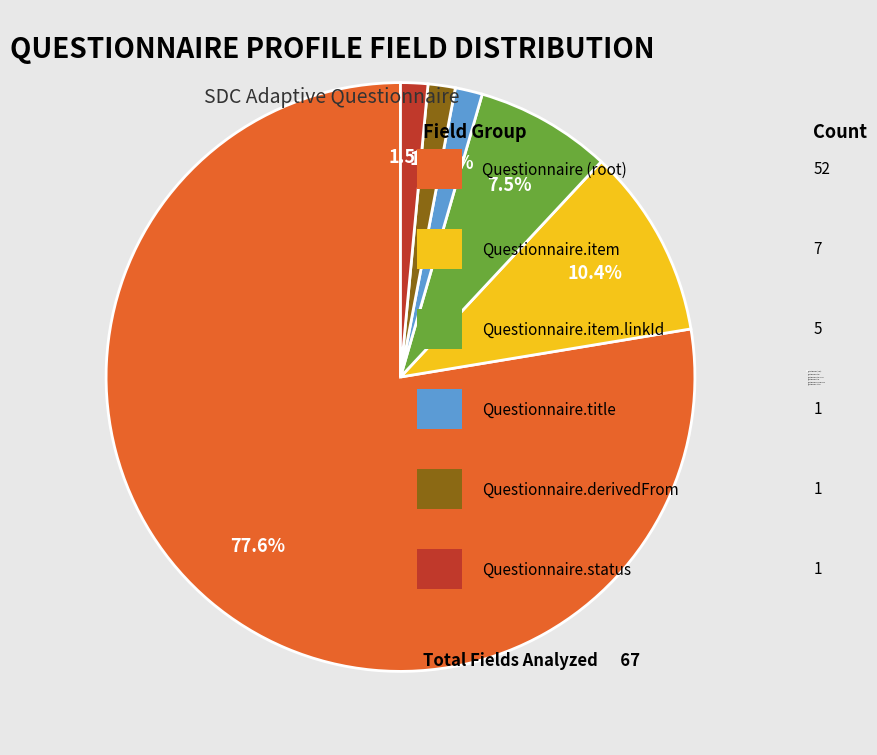

What percentage is NOT represented by Questionnaire.derivedFrom?

98.5%